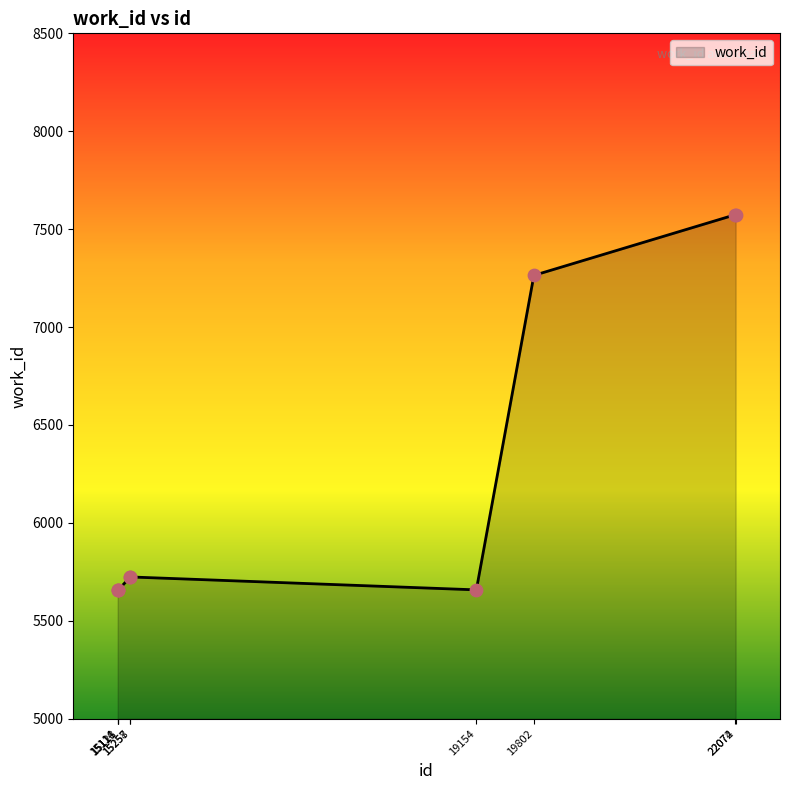

Which has a higher value, 19154 or 15257?

15257